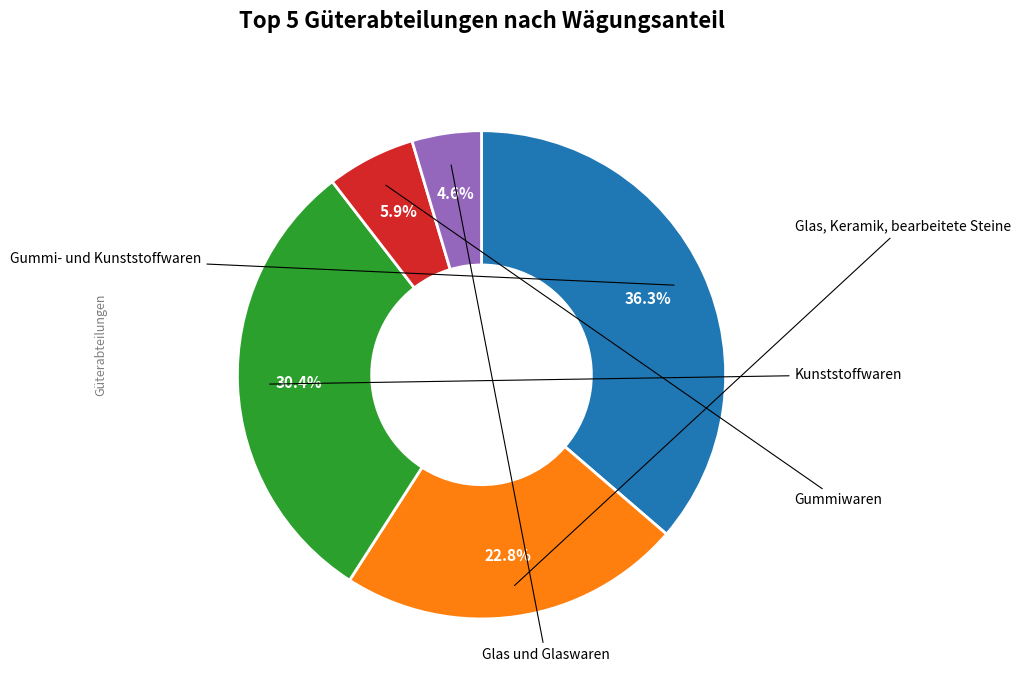

True or false: Glas und Glaswaren accounts for 5% of the total.

True